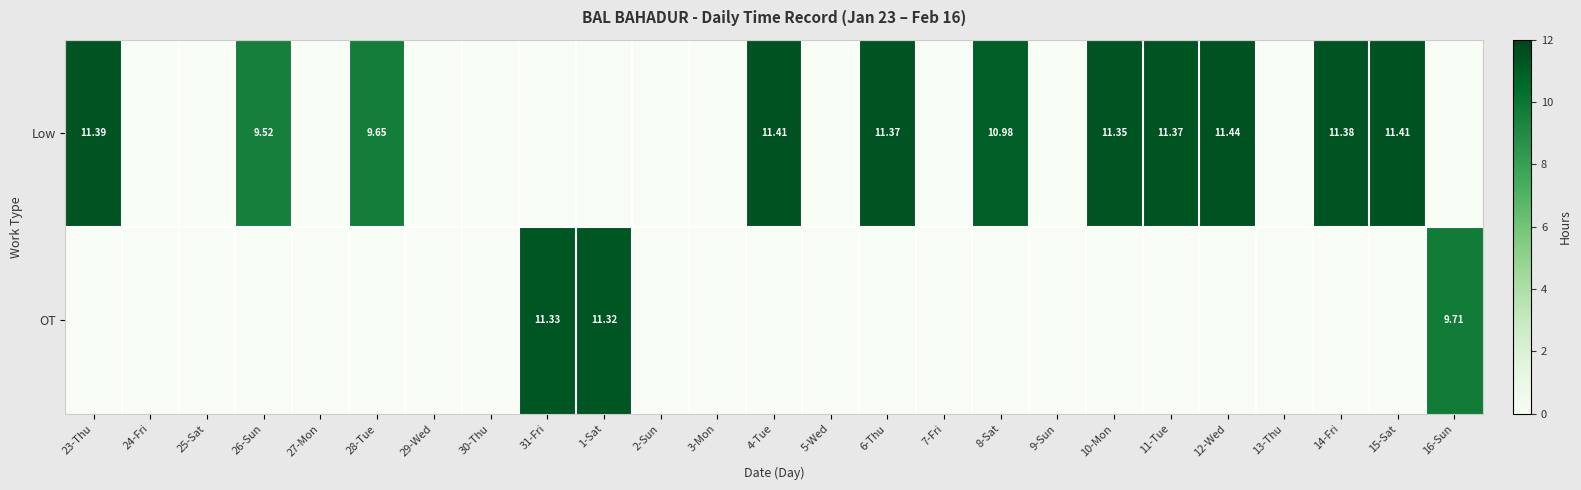

Is the value of Low at 15-Sat greater than the value of OT at 12-Wed?

Yes